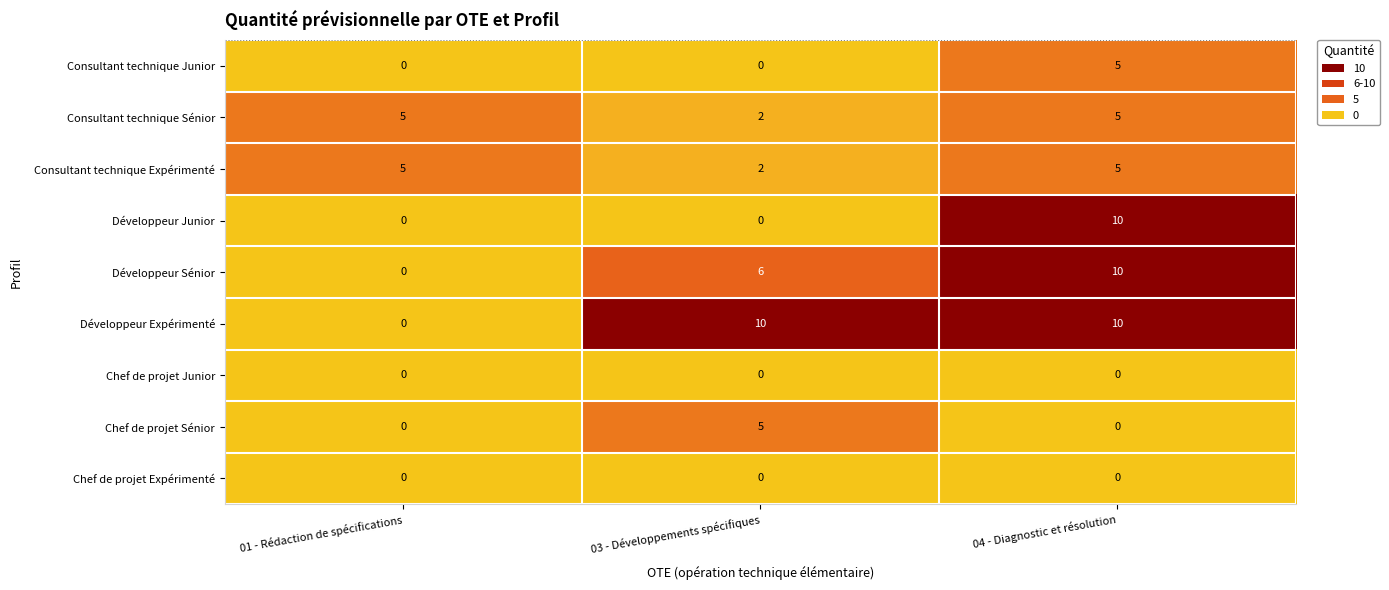

Reading left to right, transcribe all the data shown in this chart.

Consultant technique Junior: 0	0	5
Consultant technique Sénior: 5	2	5
Consultant technique Expérimenté: 5	2	5
Développeur Junior: 0	0	10
Développeur Sénior: 0	6	10
Développeur Expérimenté: 0	10	10
Chef de projet Junior: 0	0	0
Chef de projet Sénior: 0	5	0
Chef de projet Expérimenté: 0	0	0